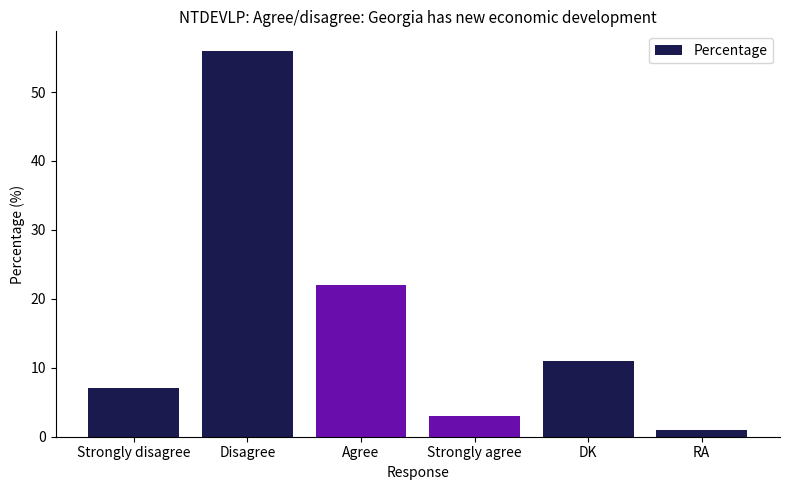

How many values are below 11?

3